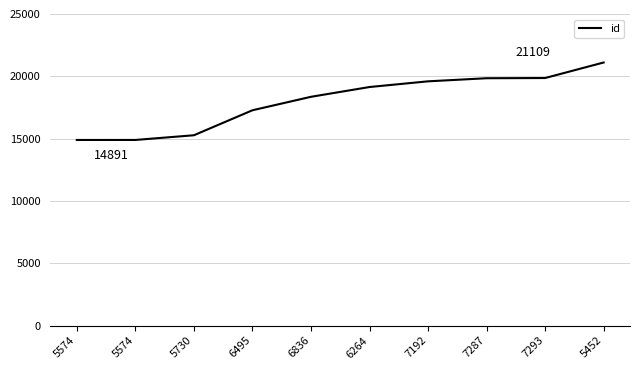

What is the ratio of the value at 7192 to the value at 5730?

1.3